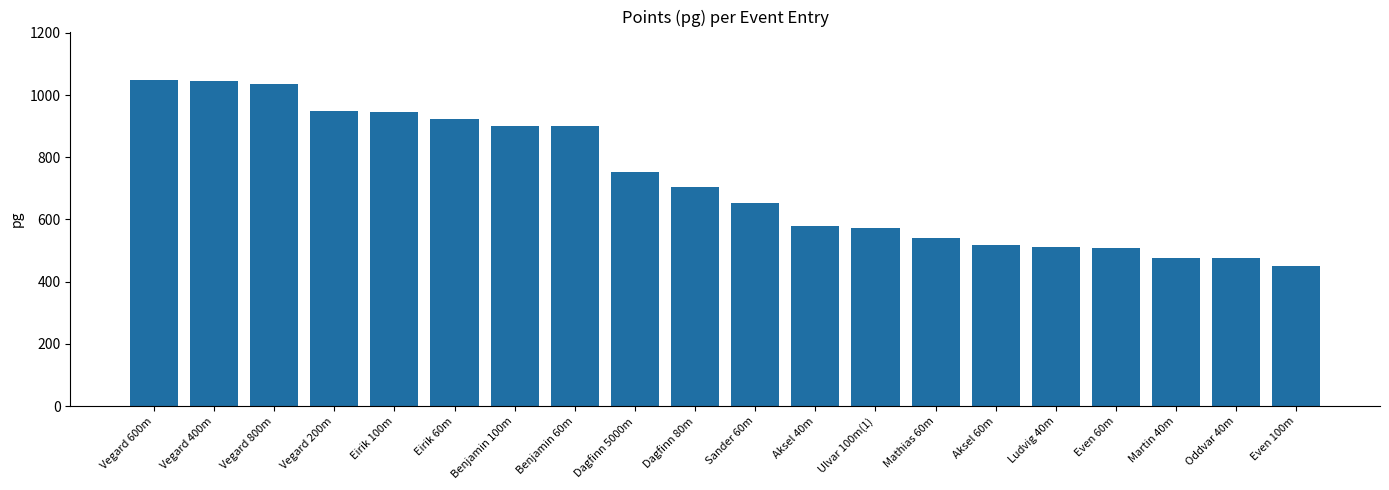

The chart shows a value of 688 at Martin 40m. True or false?

False